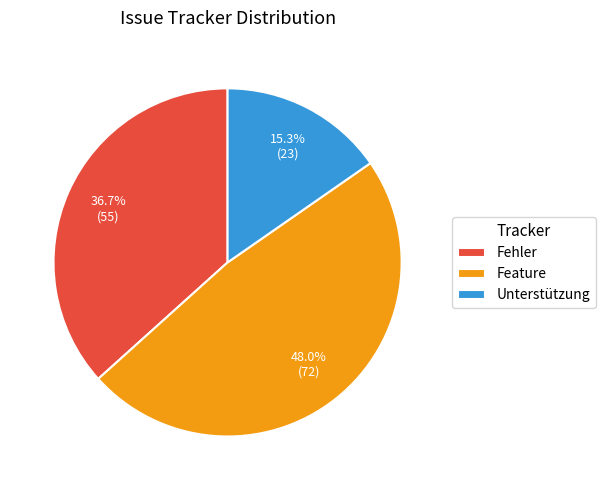

What is the ratio of the value at Unterstützung to the value at Fehler?

0.4